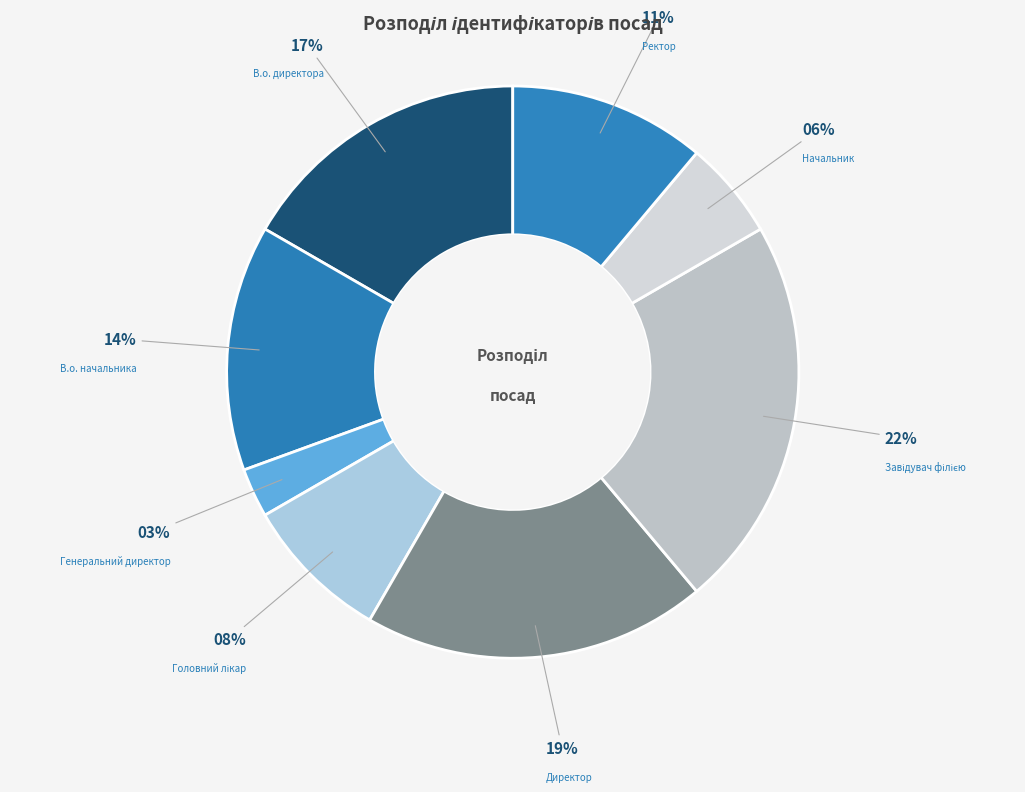

How many slices are in this pie chart?

8